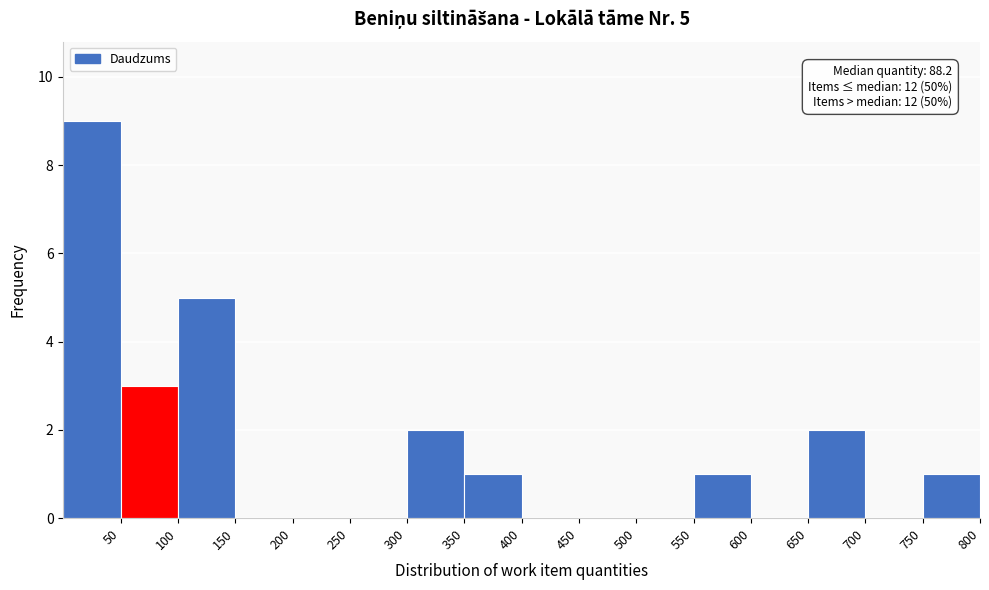

Which range on the x-axis has the tallest bar?

0 to 50